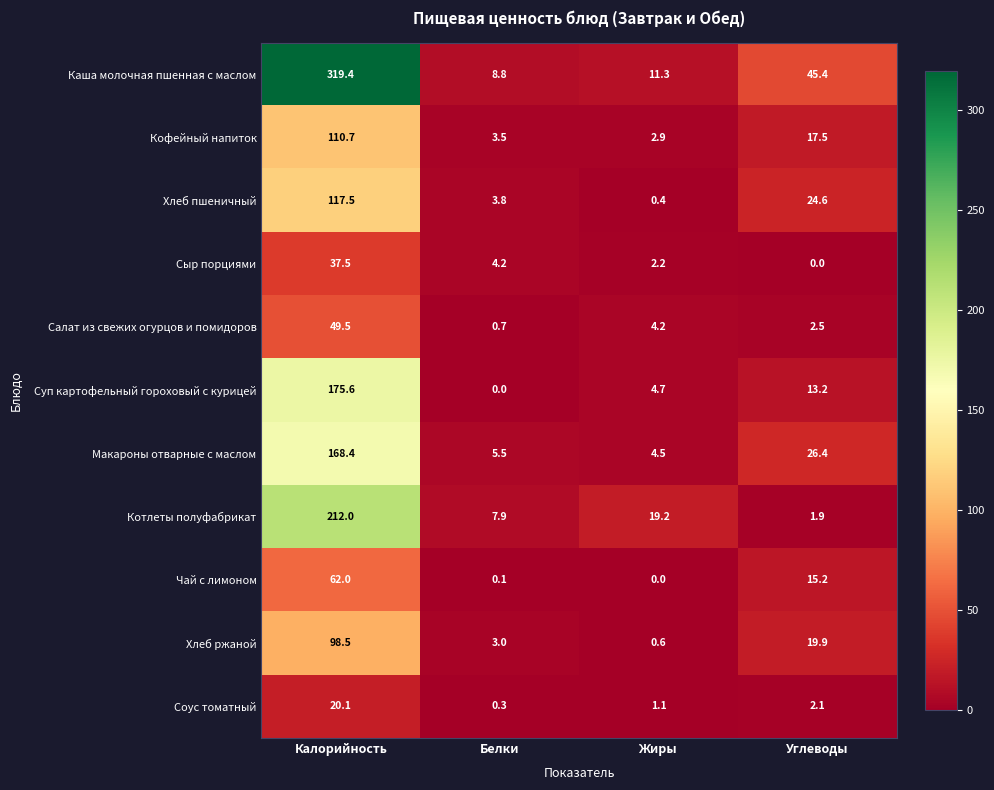

What is the difference between the maximum and second lowest values in the Сыр порциями series?

35.3